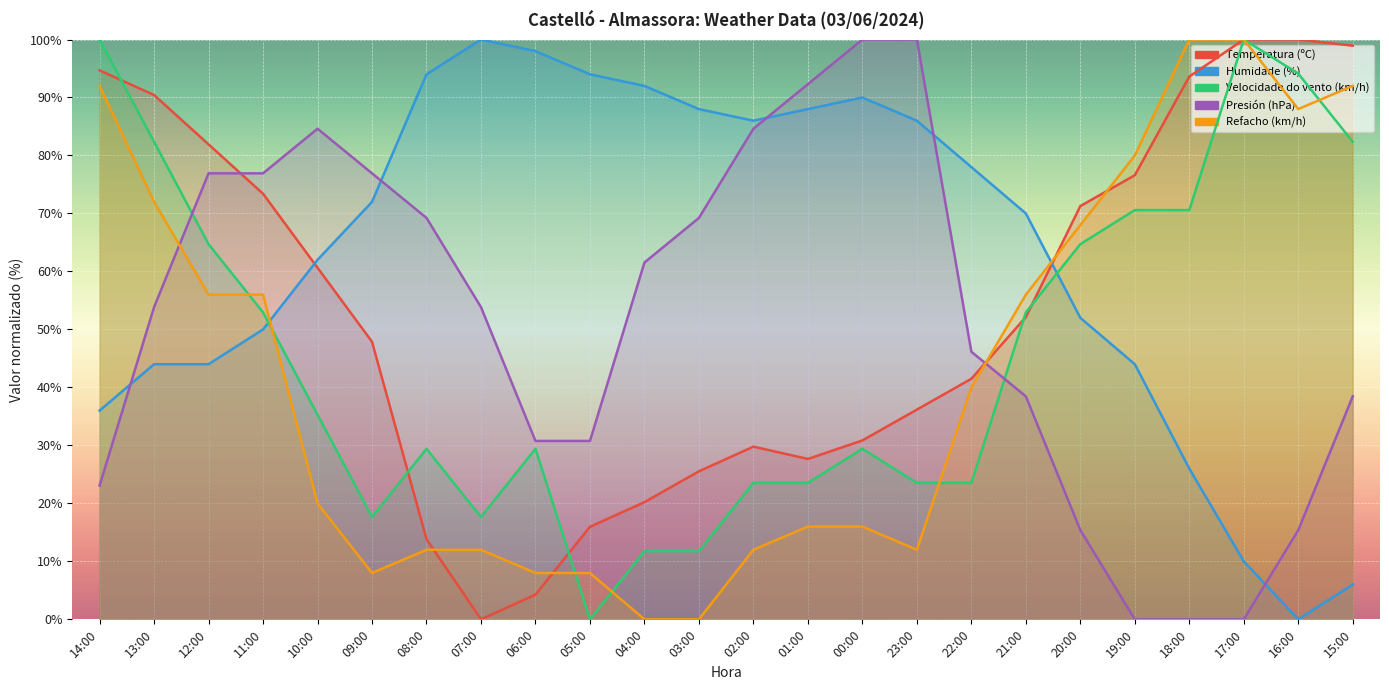

What is the average value of the Temperatura (ºC) series?

53.6